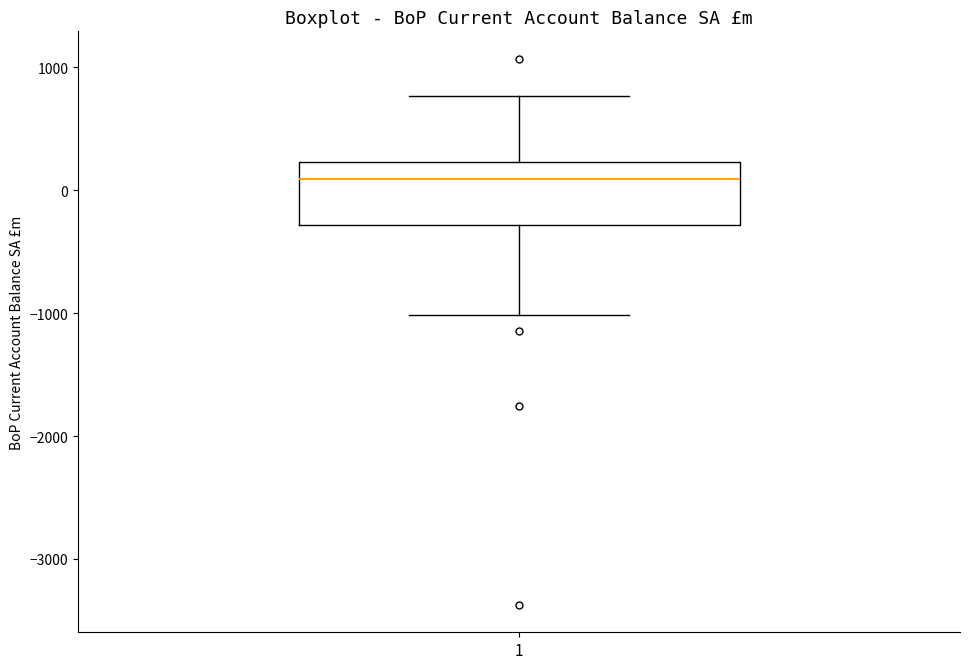

Where is the lower edge of the box at x = 1 on the y-axis? The values are not printed on the chart, so give them approximately, as read against the axis.

-300